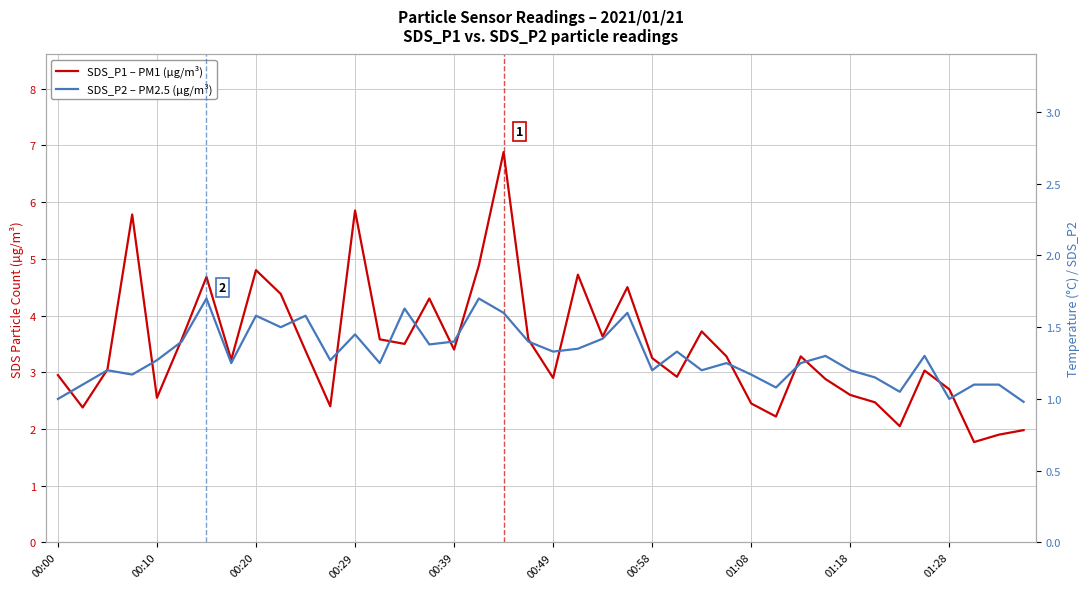

What position from the right is 34?

6